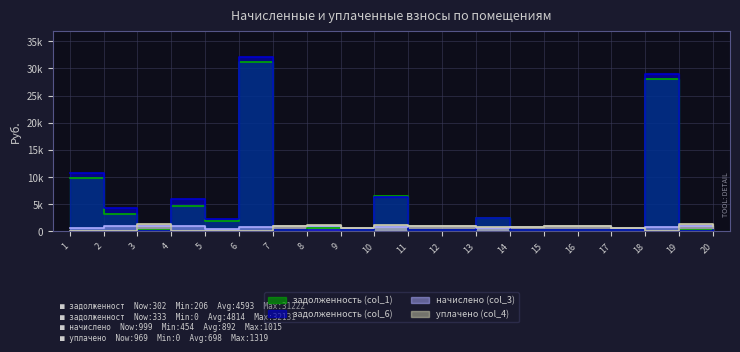

How many interior local valleys does the задолженность (col_1) series have?

7